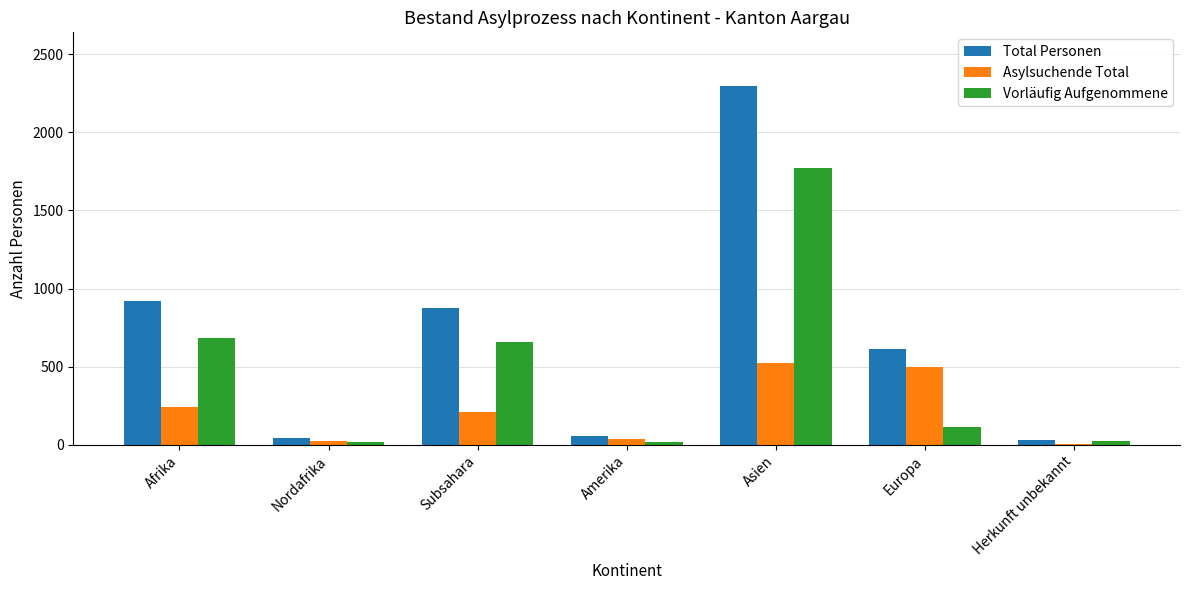

Where is Total Personen nearest to the value 1163?

Afrika